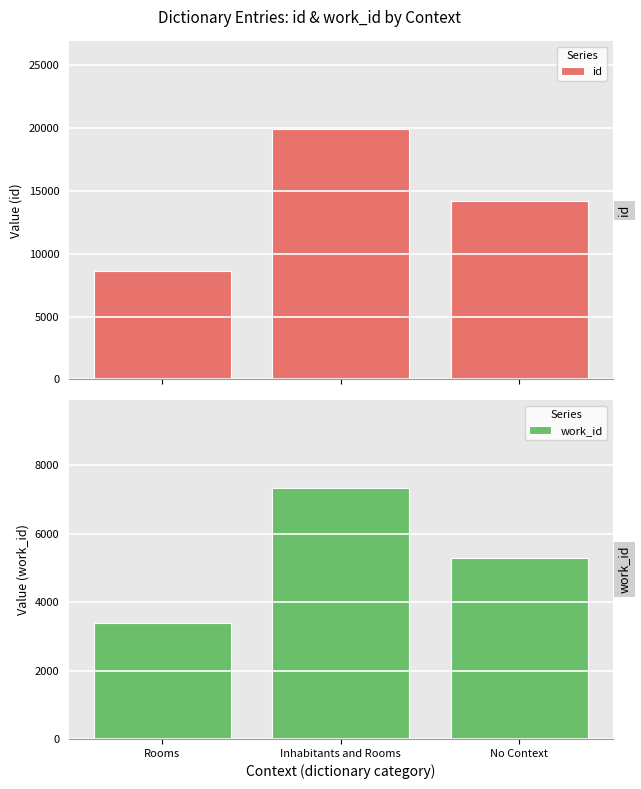

How many data points in work_id are above 5284?

1